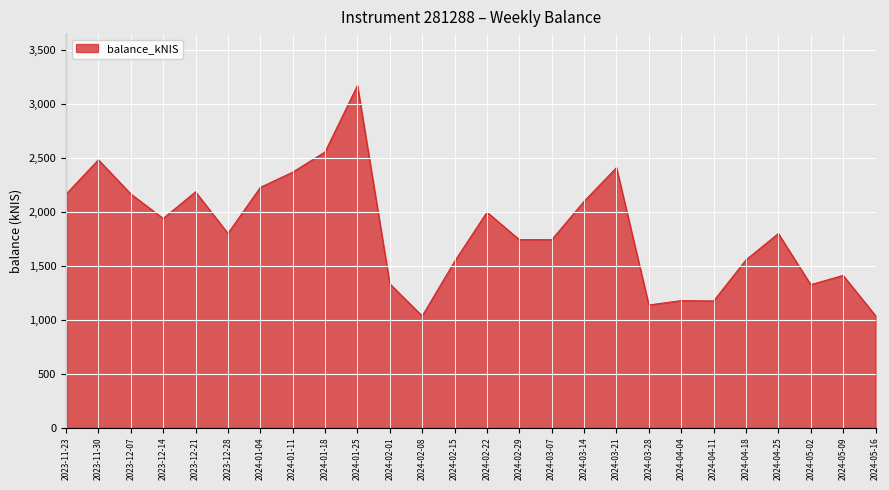

What is the smallest value displayed?

1033.3